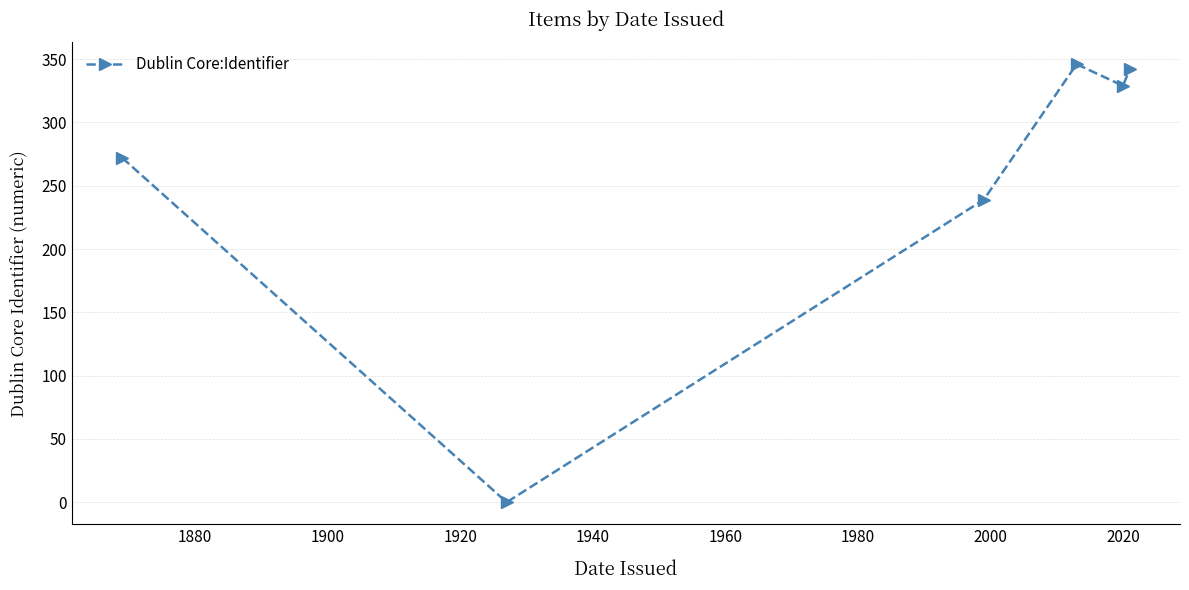

How many interior local peaks (higher than both neighbors) does the data have?

1